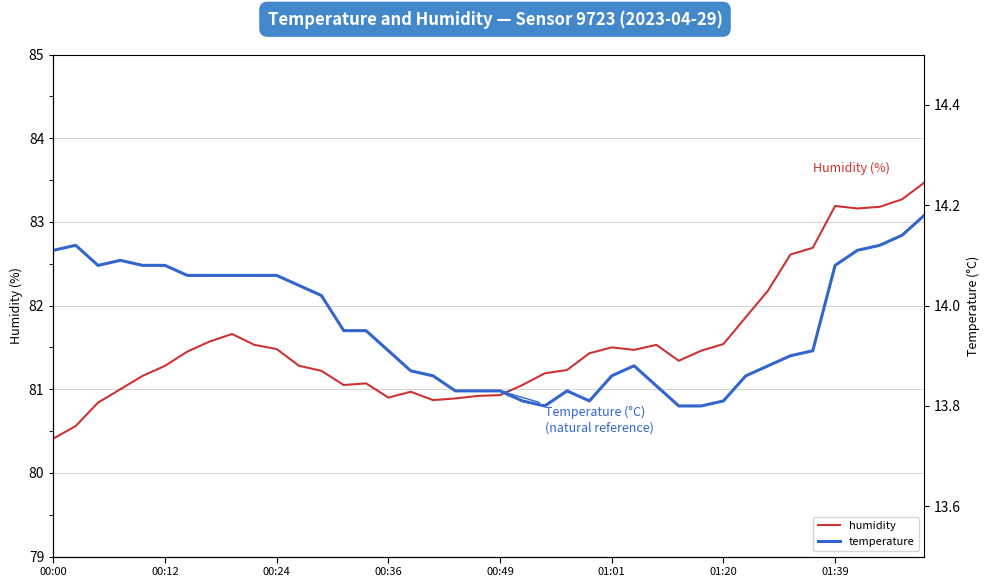

True or false: humidity has a value of 17.9 at 00:36.

False